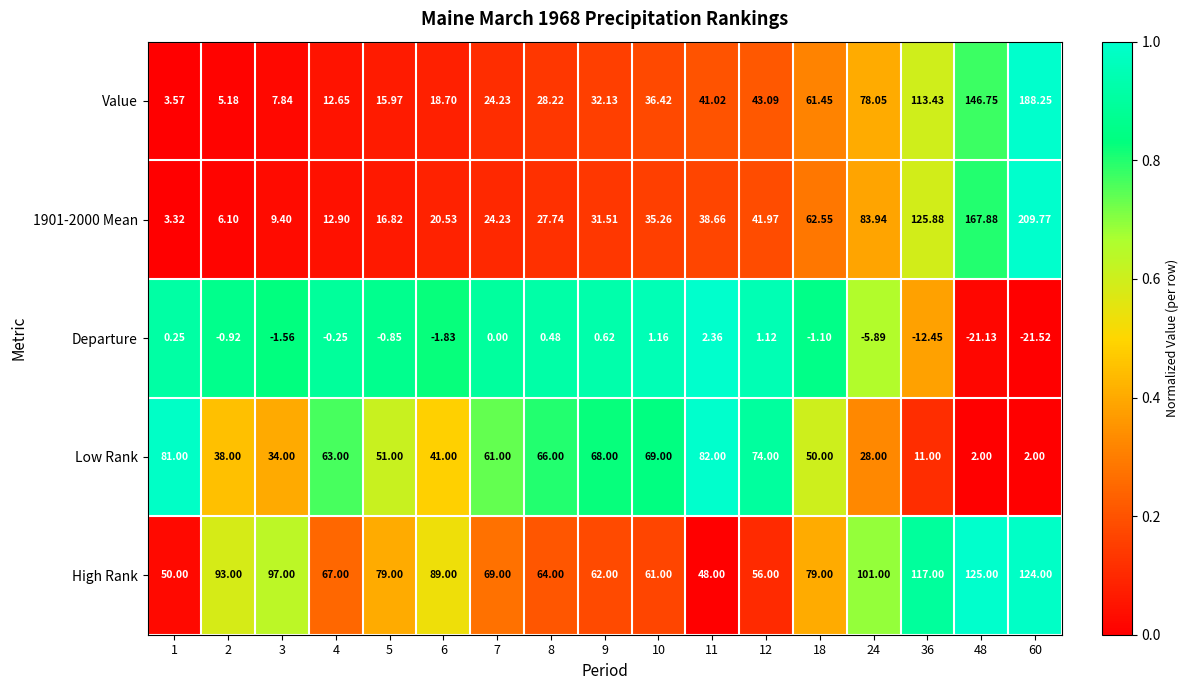

How many data points does each series have?

17